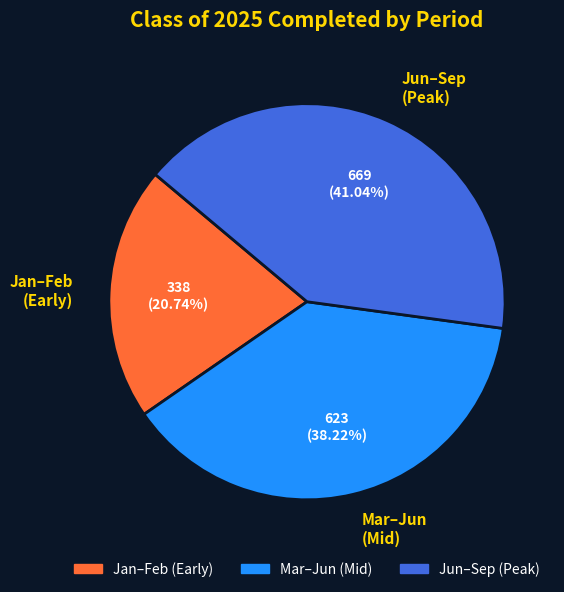

What is the largest slice in the pie chart?

Jun–Sep (Peak)